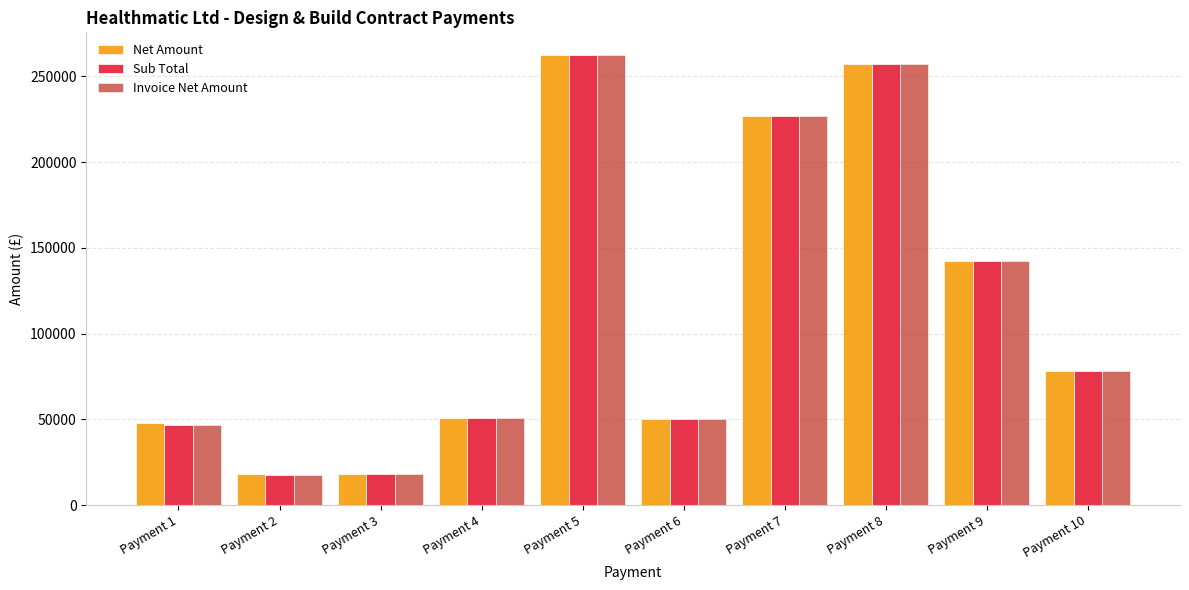

What is the total value across all series at Payment 9?

427641.6